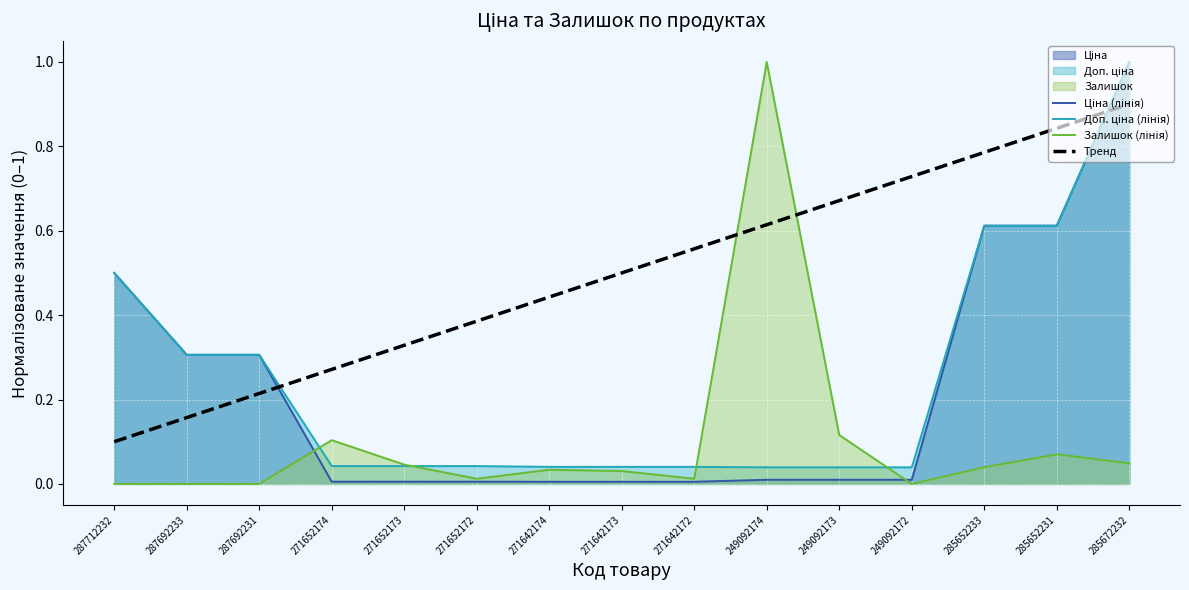

How many data points does each series have?

15